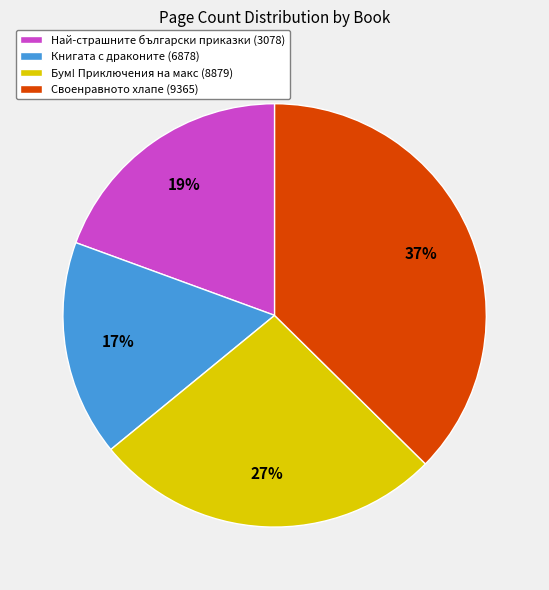

To the nearest percent, what is the combined percentage of Книгата с драконите (6878) and Най-страшните български приказки (3078)?

36%